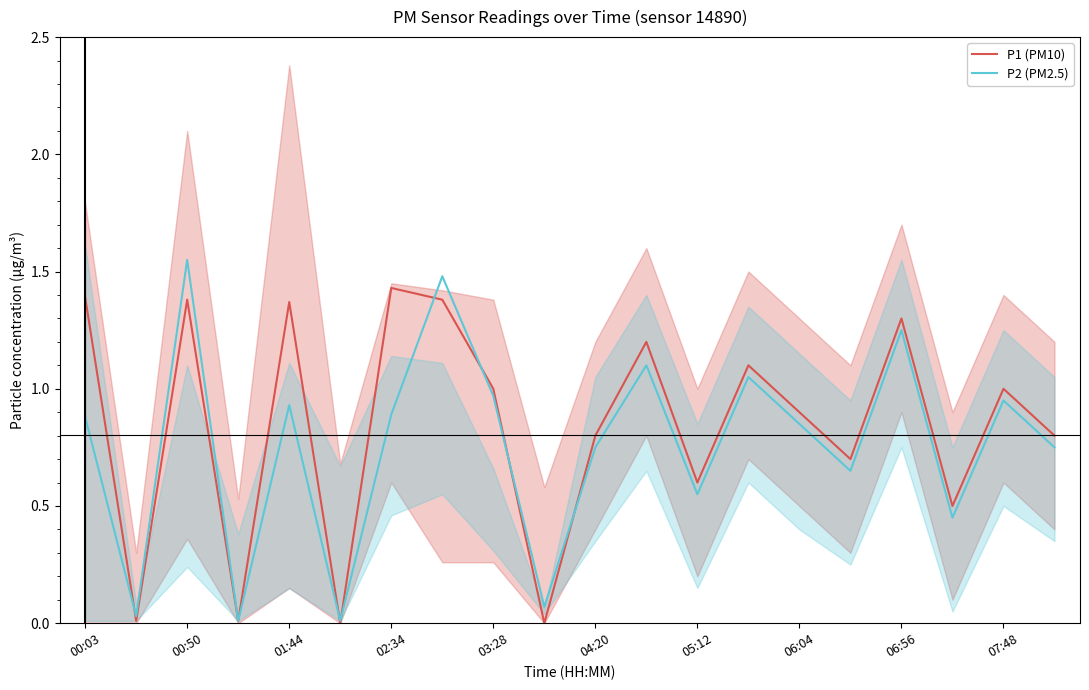

Rank the series by their maximum value, from lowest to highest.

P1 (PM10), P2 (PM2.5)